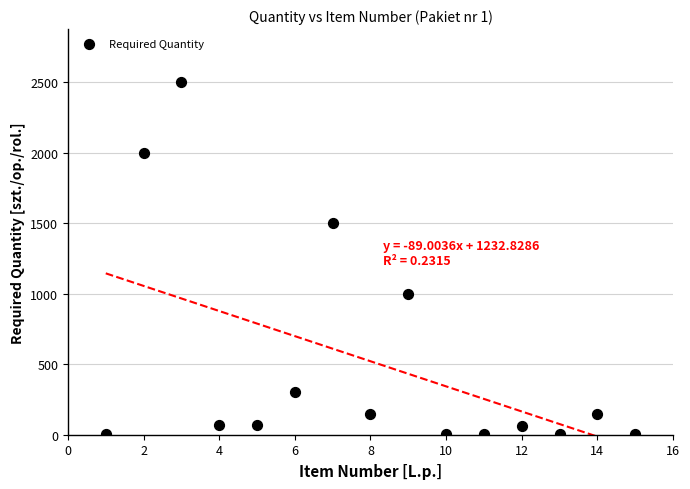

What is the range of Y values (max minus min)?

2498